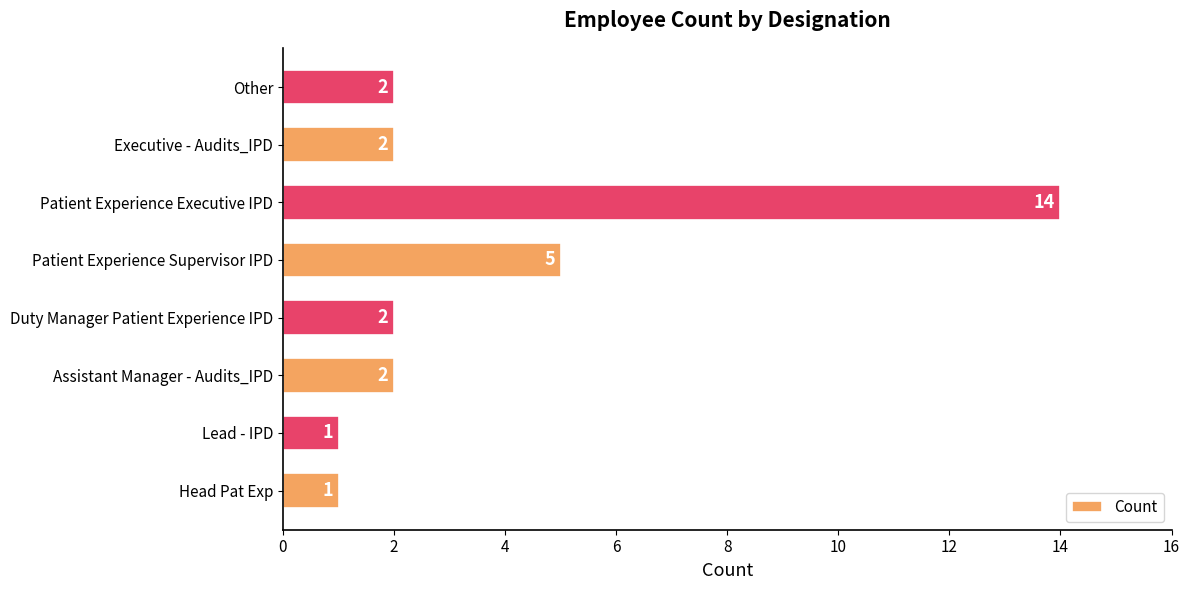

Approximately how many times larger is the value at Assistant Manager - Audits_IPD compared to Lead - IPD?

2.0